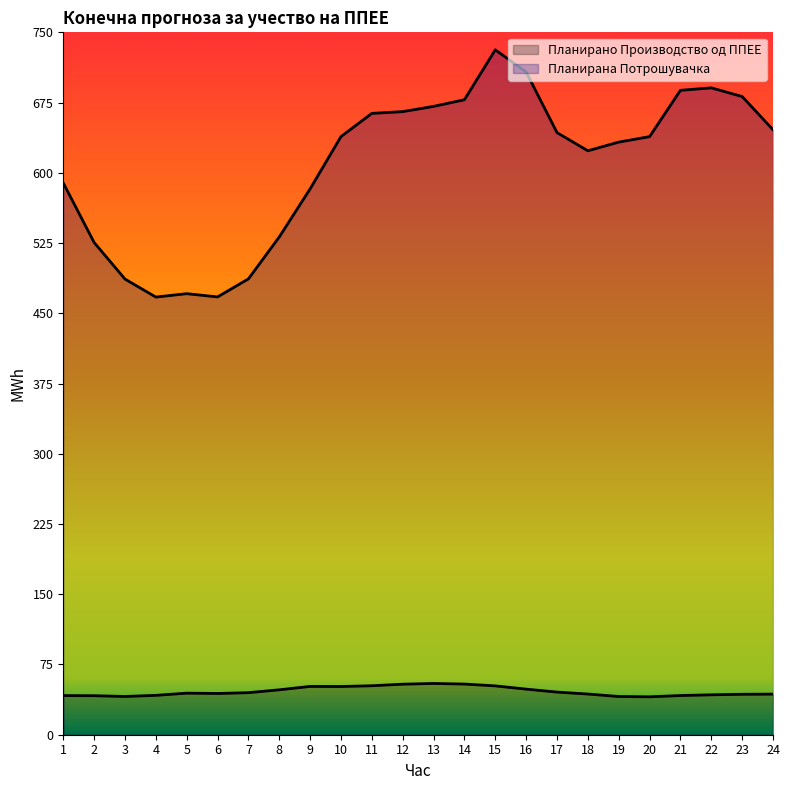

How many values in the Планирано Производство од ППЕЕ series exceed 44?

13